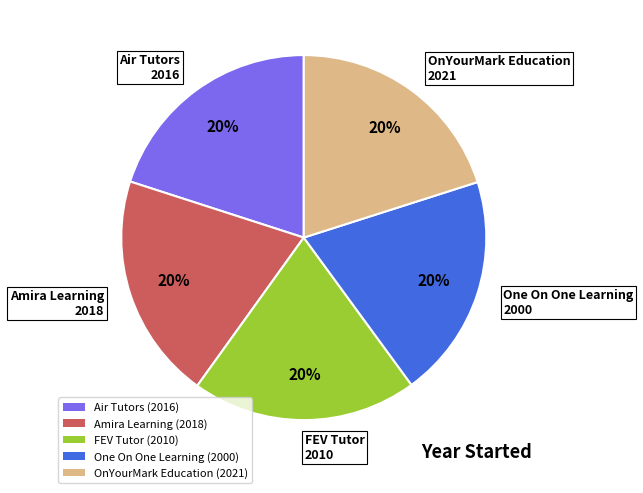

How many slices are in this pie chart?

5